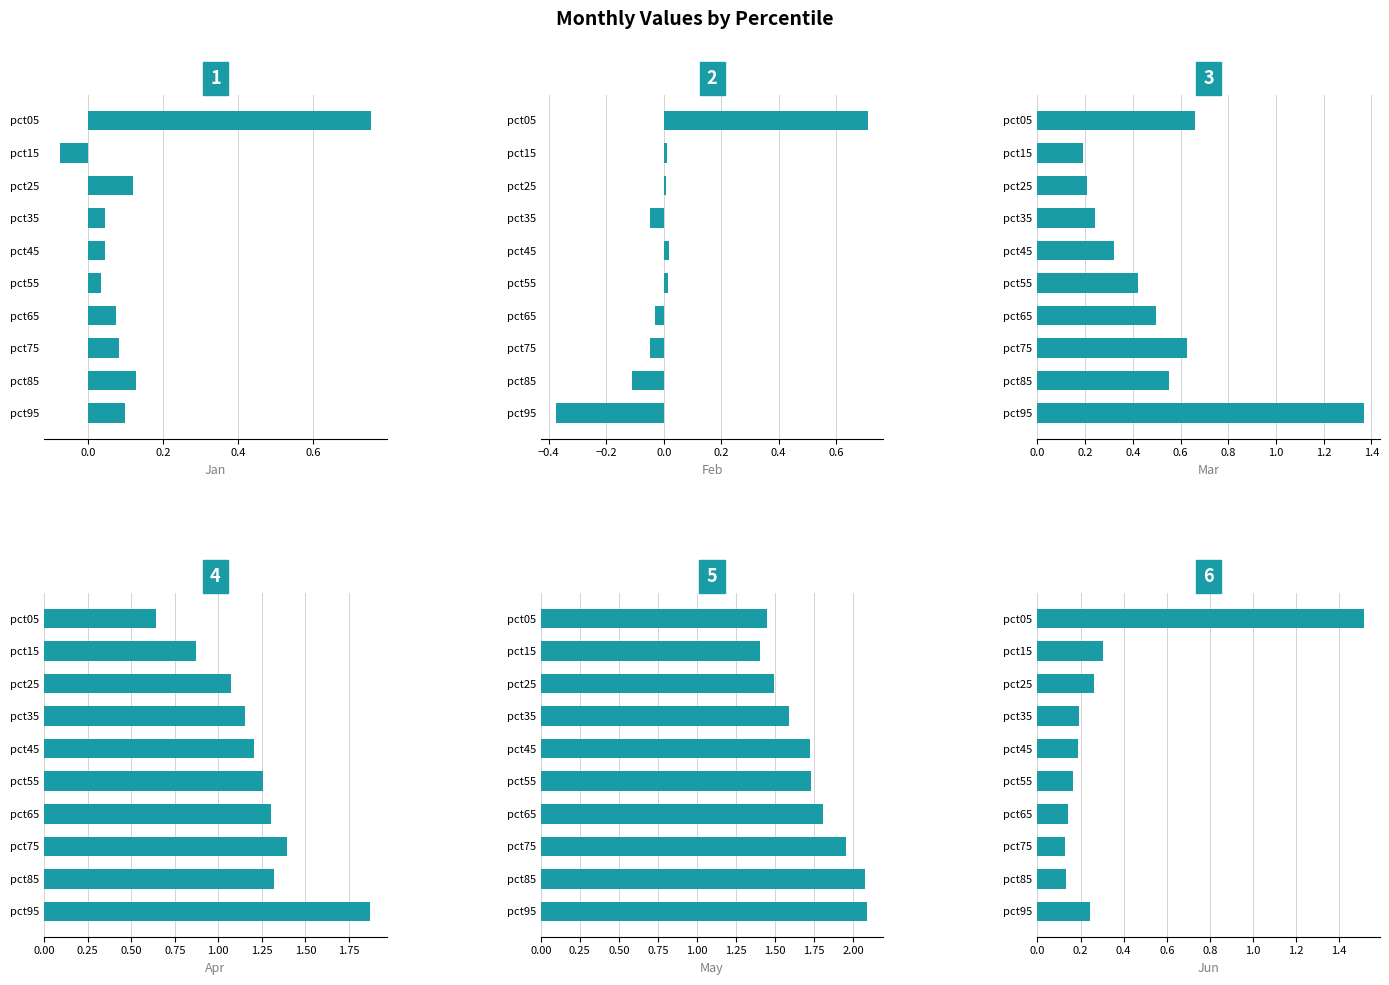

What is the difference between the second highest and second lowest values in the Jun series?

0.2